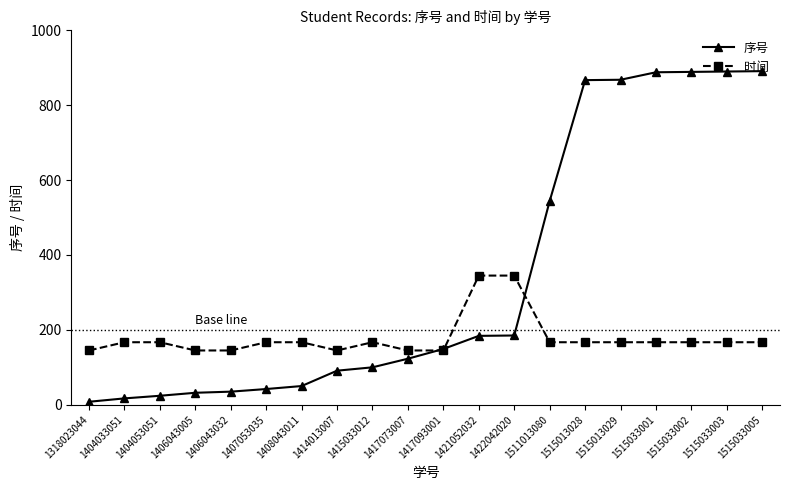

What is the total value across all series at 1515033005?

1058